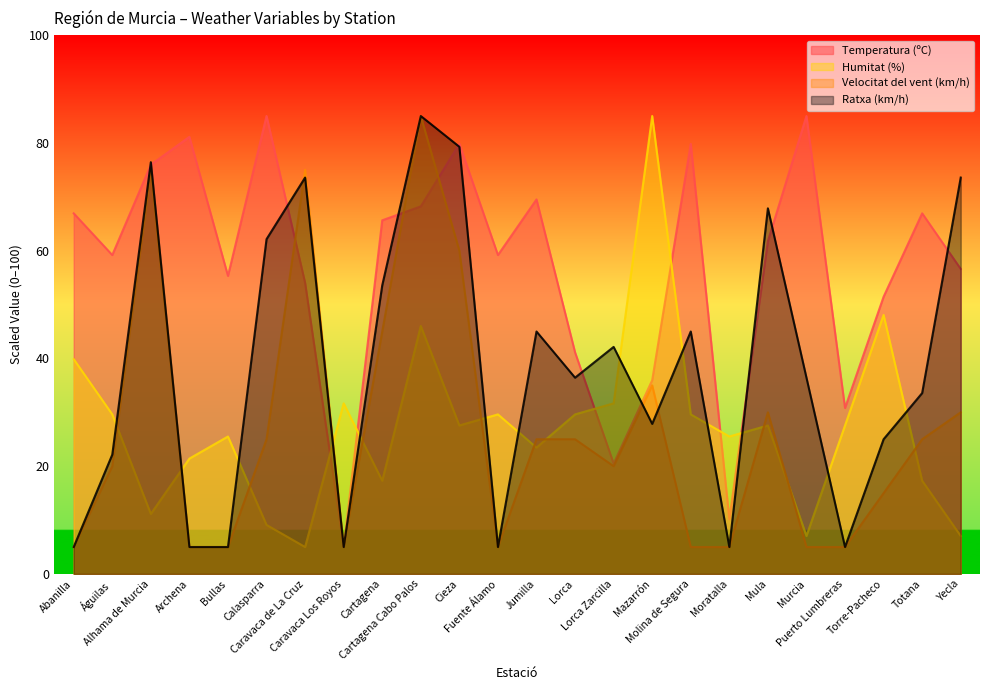

What is the sum of all Humitat (%) values?

653.3